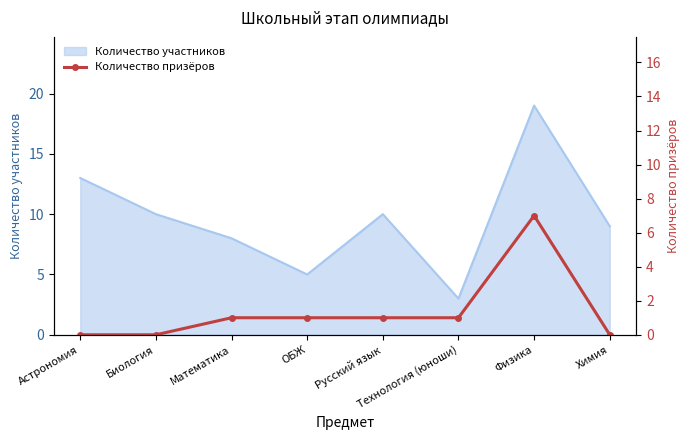

The value of Количество участников at Технология (юноши) is 3. True or false?

True